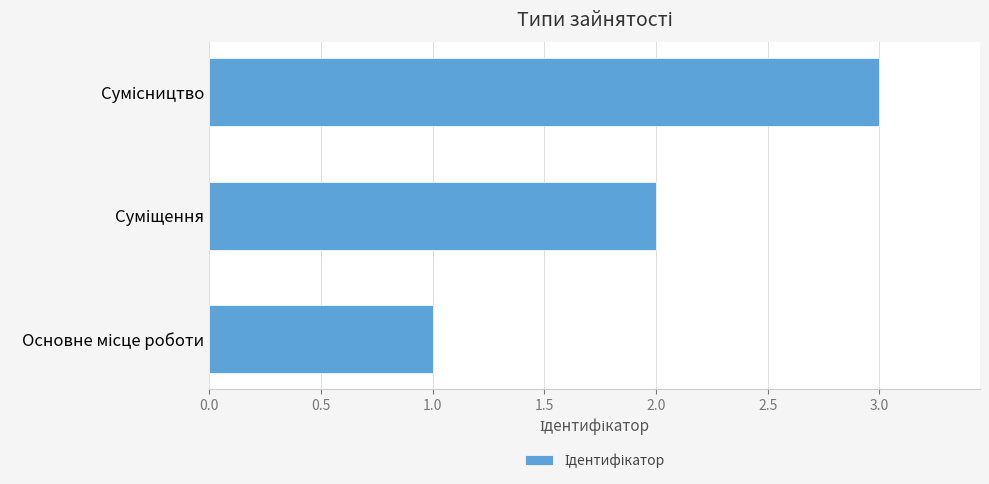

What is the maximum value shown in the chart?

3